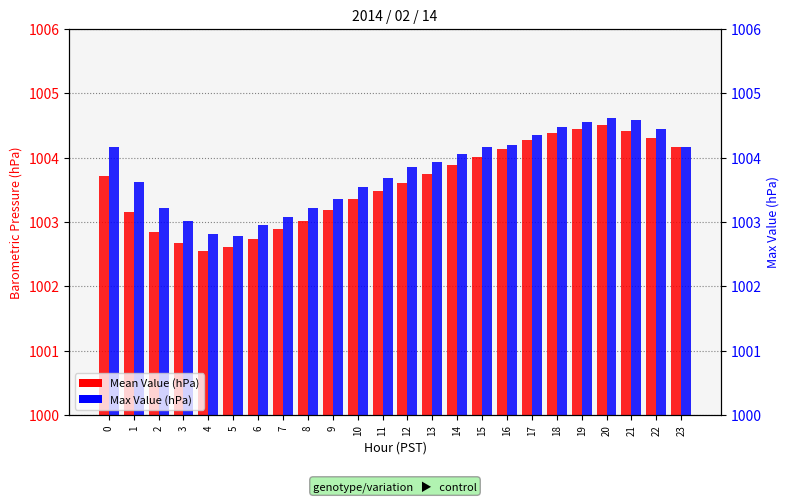

Reading left to right, list all the values displayed in this chart.

Mean Value (hPa): 1003.7	1003.1	1002.9	1002.7	1002.5	1002.6	1002.7	1002.9	1003.0	1003.2	1003.4	1003.5	1003.6	1003.7	1003.9	1004.0	1004.1	1004.3	1004.4	1004.5	1004.5	1004.4	1004.3	1004.2
Max Value (hPa): 1004.2	1003.6	1003.2	1003.0	1002.8	1002.8	1003.0	1003.1	1003.2	1003.4	1003.5	1003.7	1003.9	1003.9	1004.1	1004.2	1004.2	1004.4	1004.5	1004.5	1004.6	1004.6	1004.5	1004.2